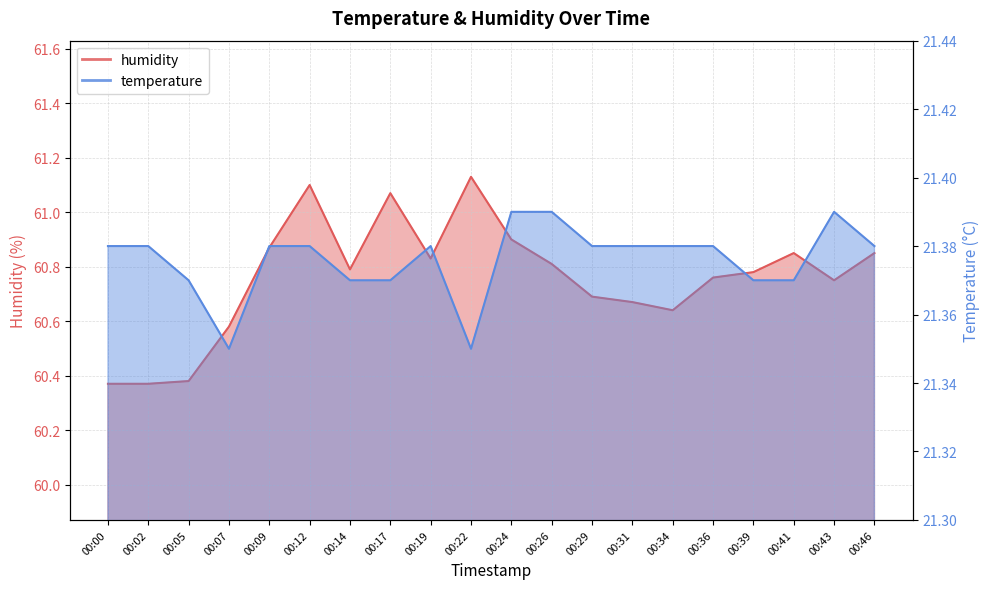

What is the value of the humidity point at the 17th from the left?

60.8